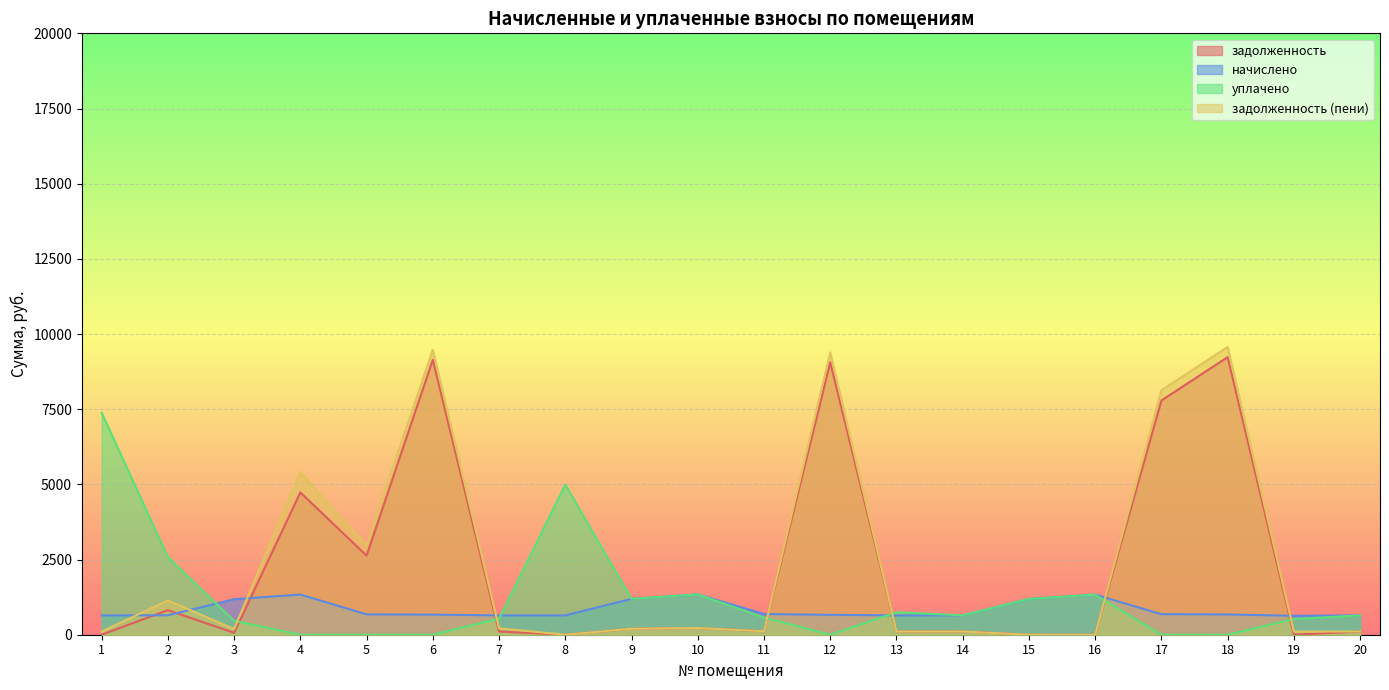

At which label is уплачено closest to 3693?

2